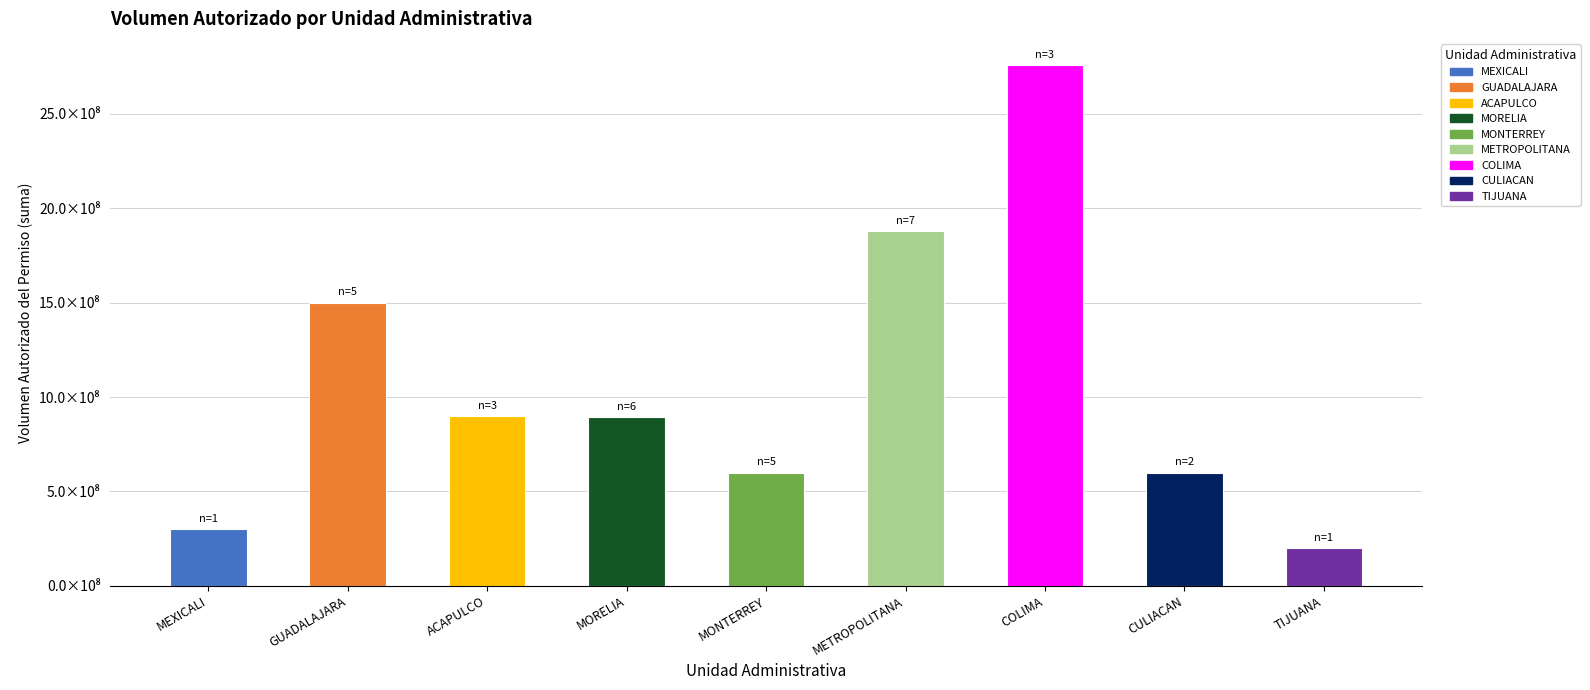

List the labels in order of value, smallest first.

TIJUANA, MEXICALI, CULIACAN, MONTERREY, MORELIA, ACAPULCO, GUADALAJARA, METROPOLITANA, COLIMA